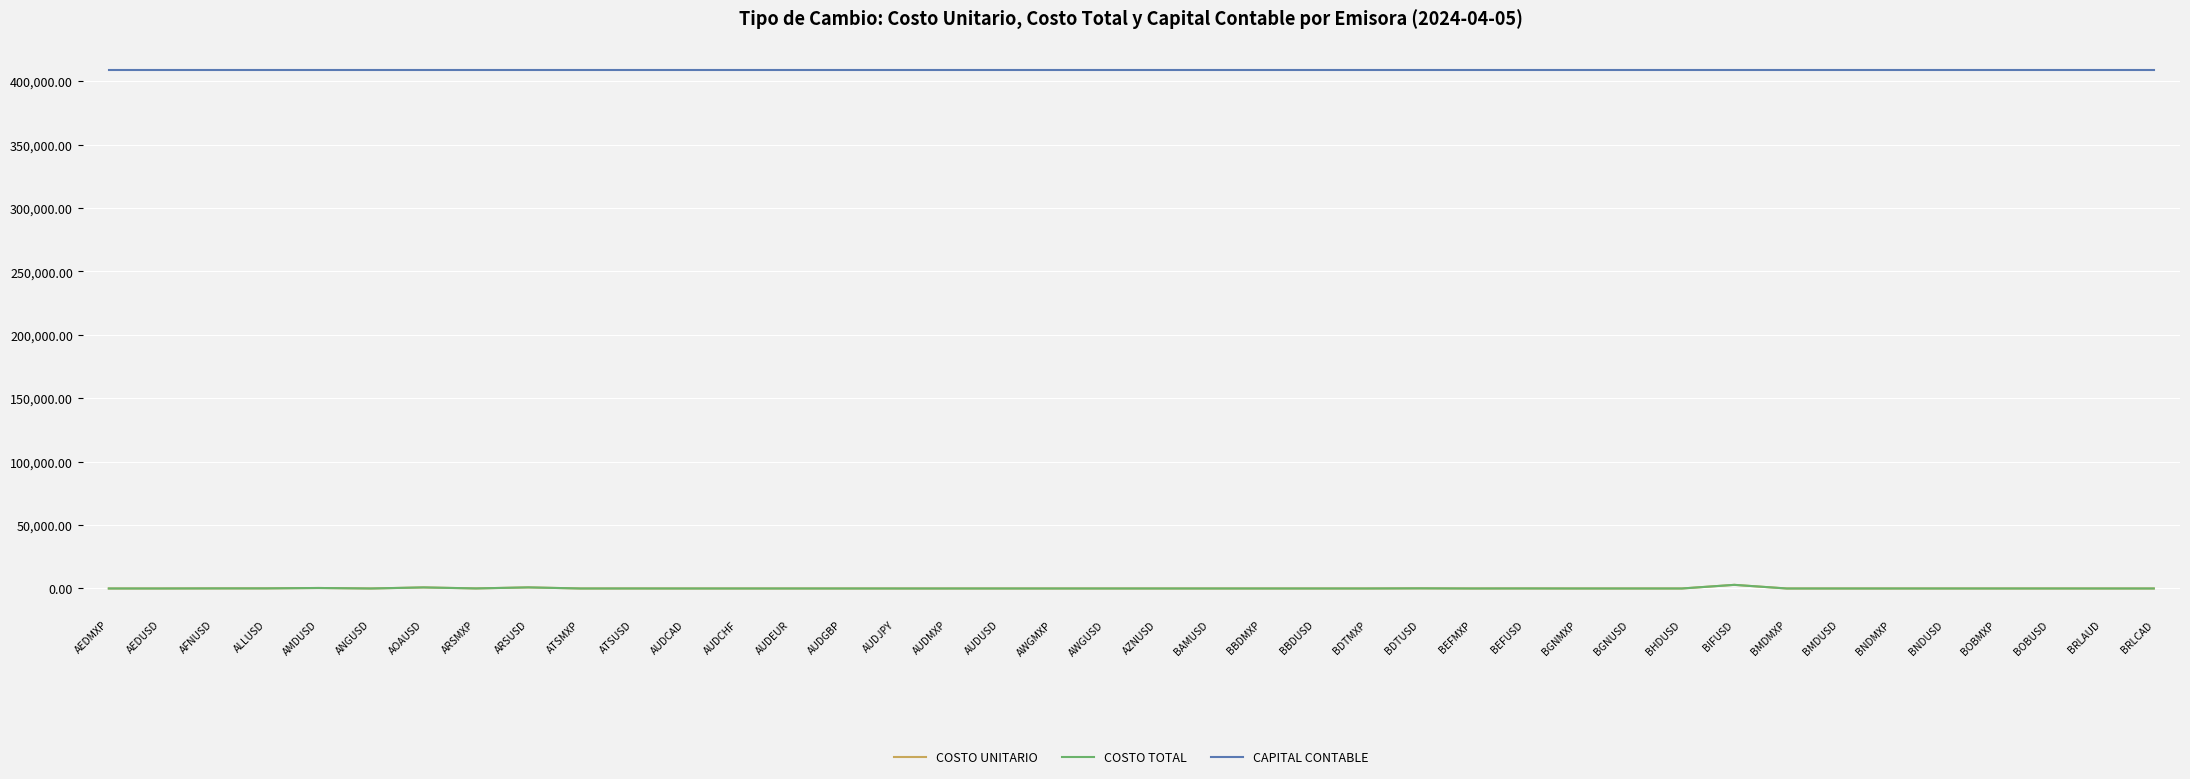

Is this an area chart (filled region under the line)?

No